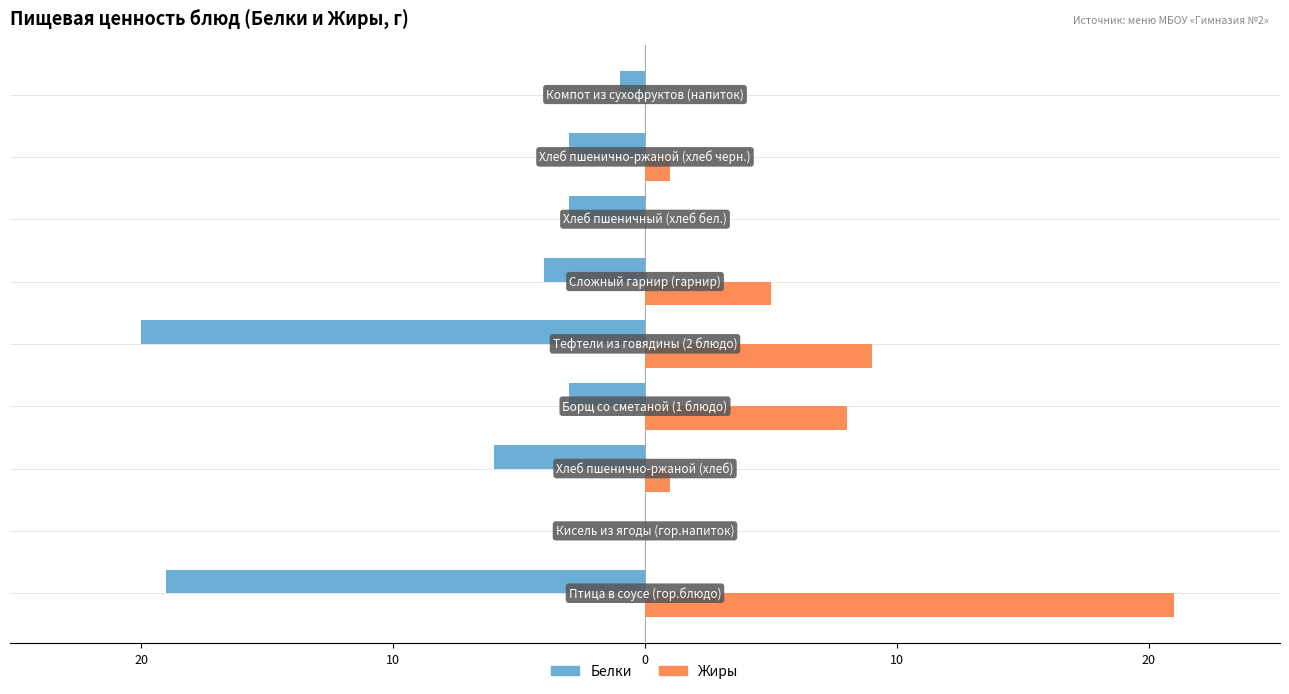

What are all the series names shown in the legend?

Белки, Жиры